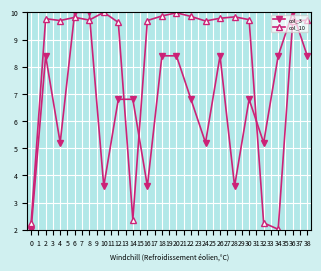

What is the average value of the col_3 series?

6.8